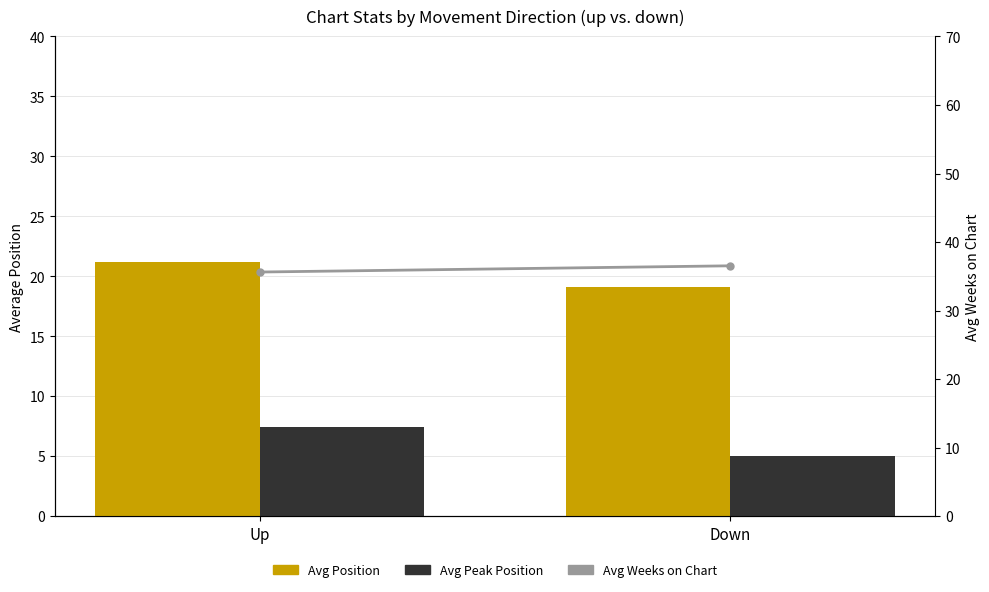

Count the number of data series in this chart.

3